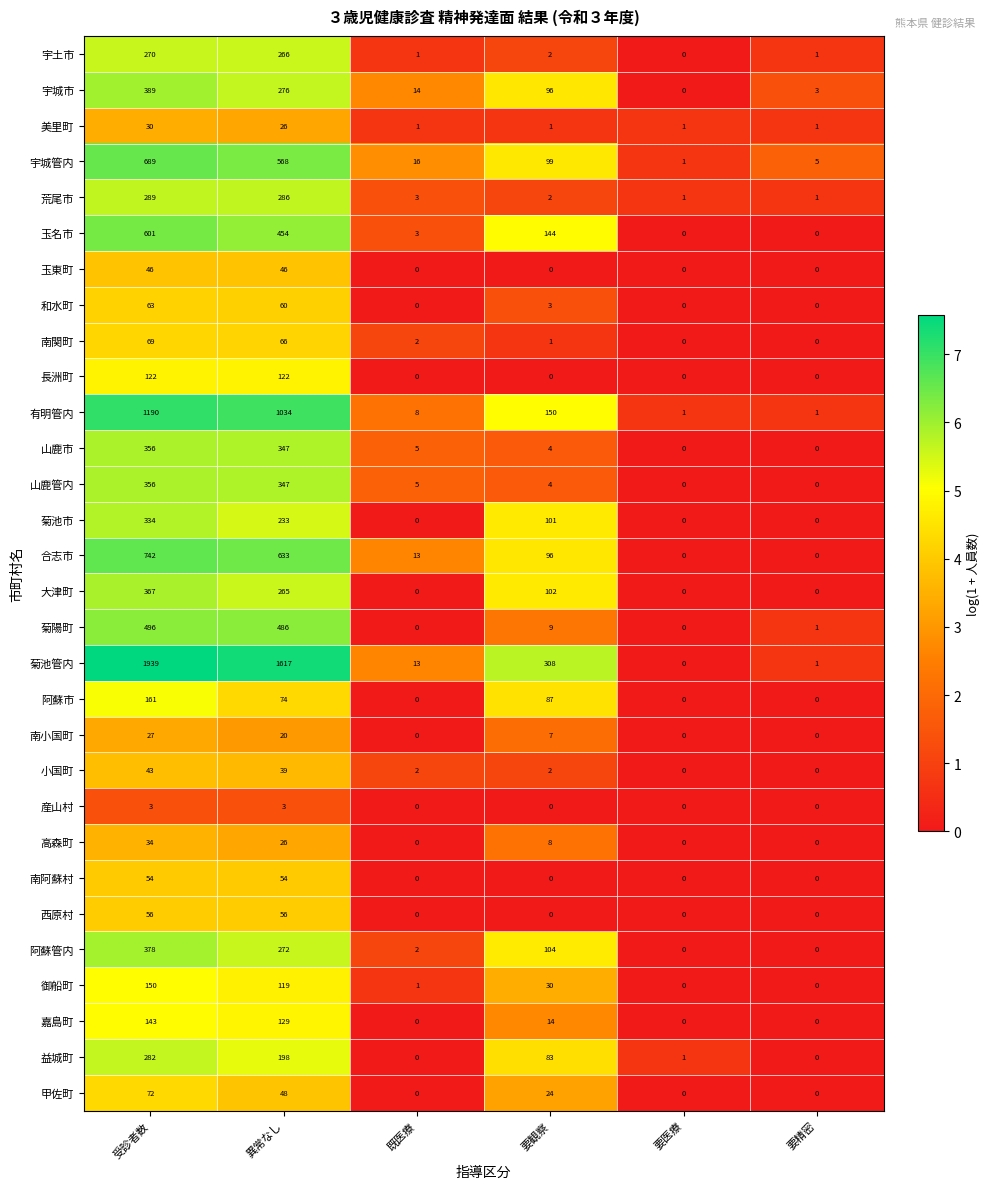

The 宇土市 series shows 2 at 要観察. True or false?

True